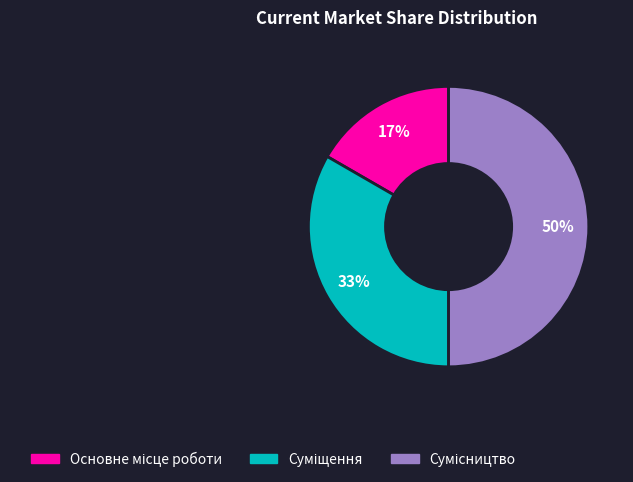

To the nearest percent, what is the average slice percentage?

33%